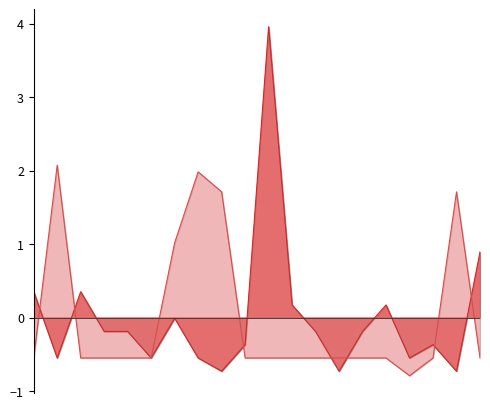

Which series has the largest total across all categories?

Quantity